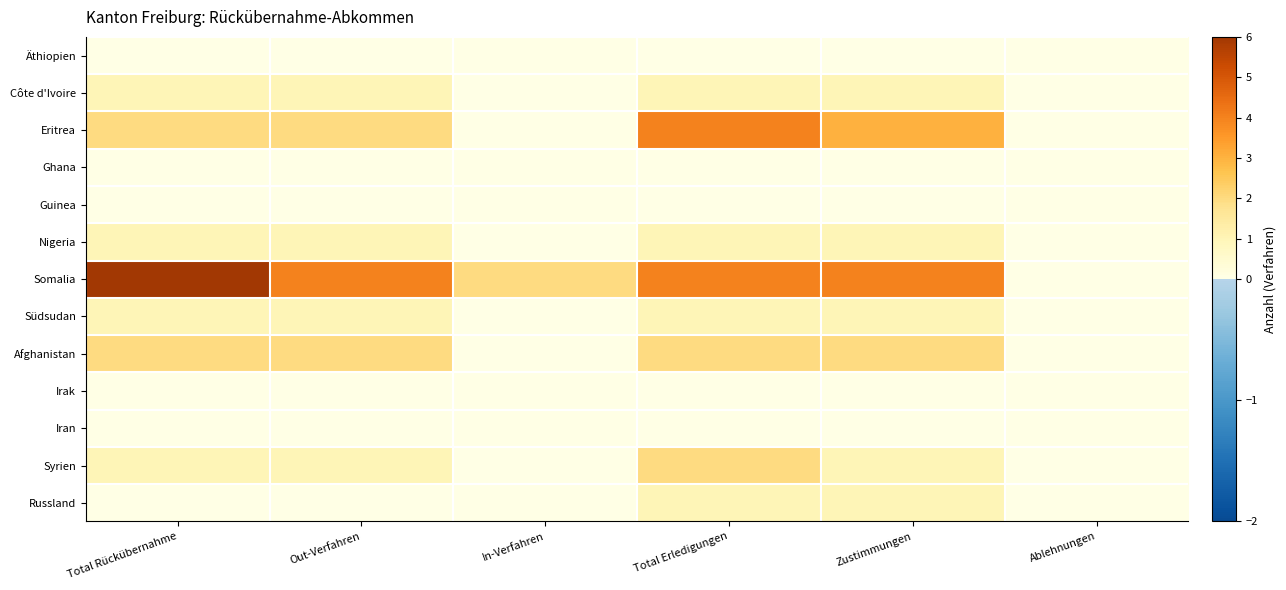

Which series has the largest range (max minus min)?

Somalia